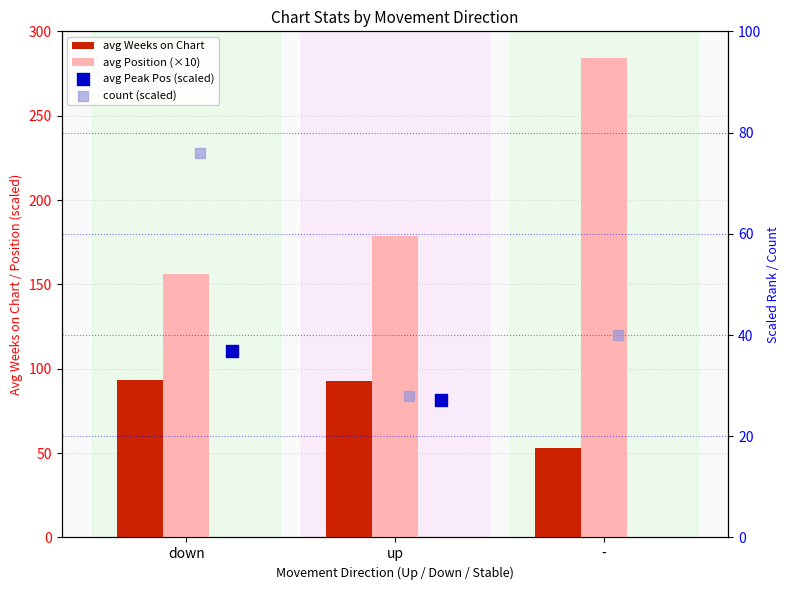

Which series has the largest total across all categories?

avg Position (×10)